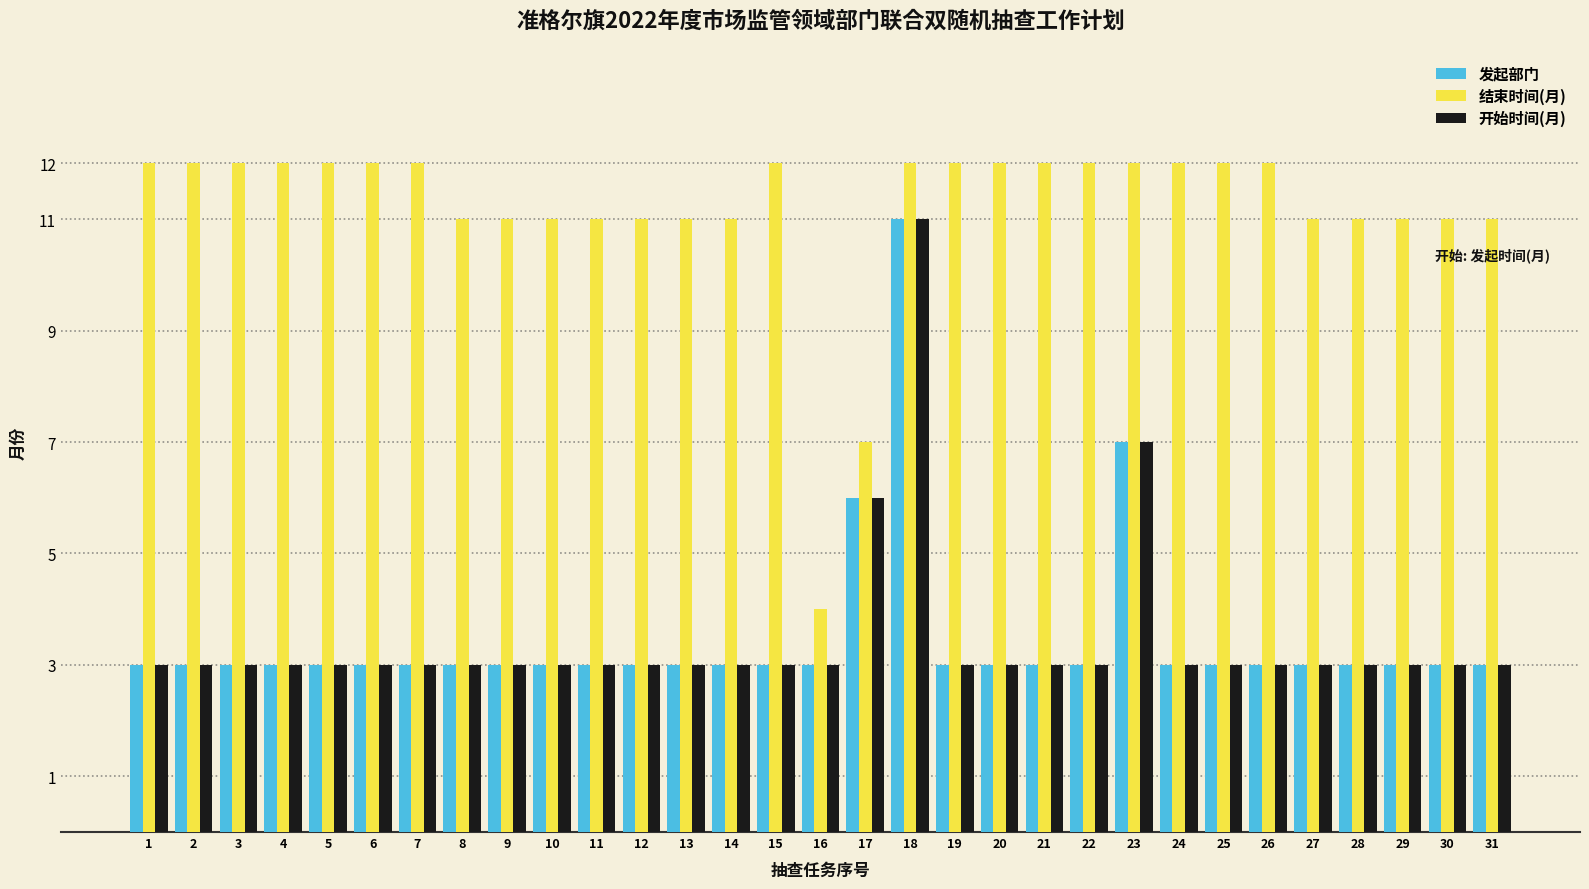

Read the 结束时间(月) value at 21.

12